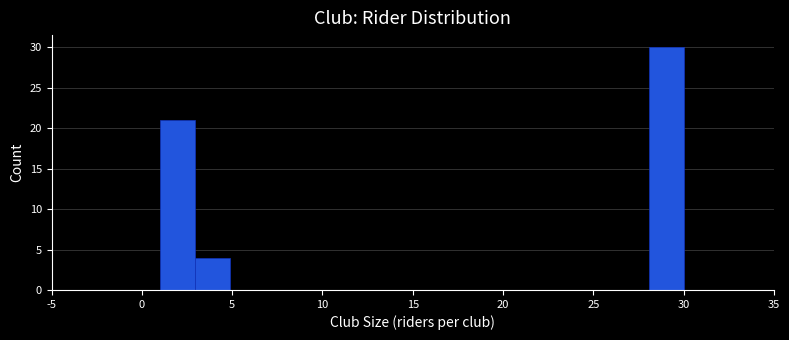

Around what value on the x-axis is the tallest bar? Give the approximate position of its centre, as read against the axis.

29.0